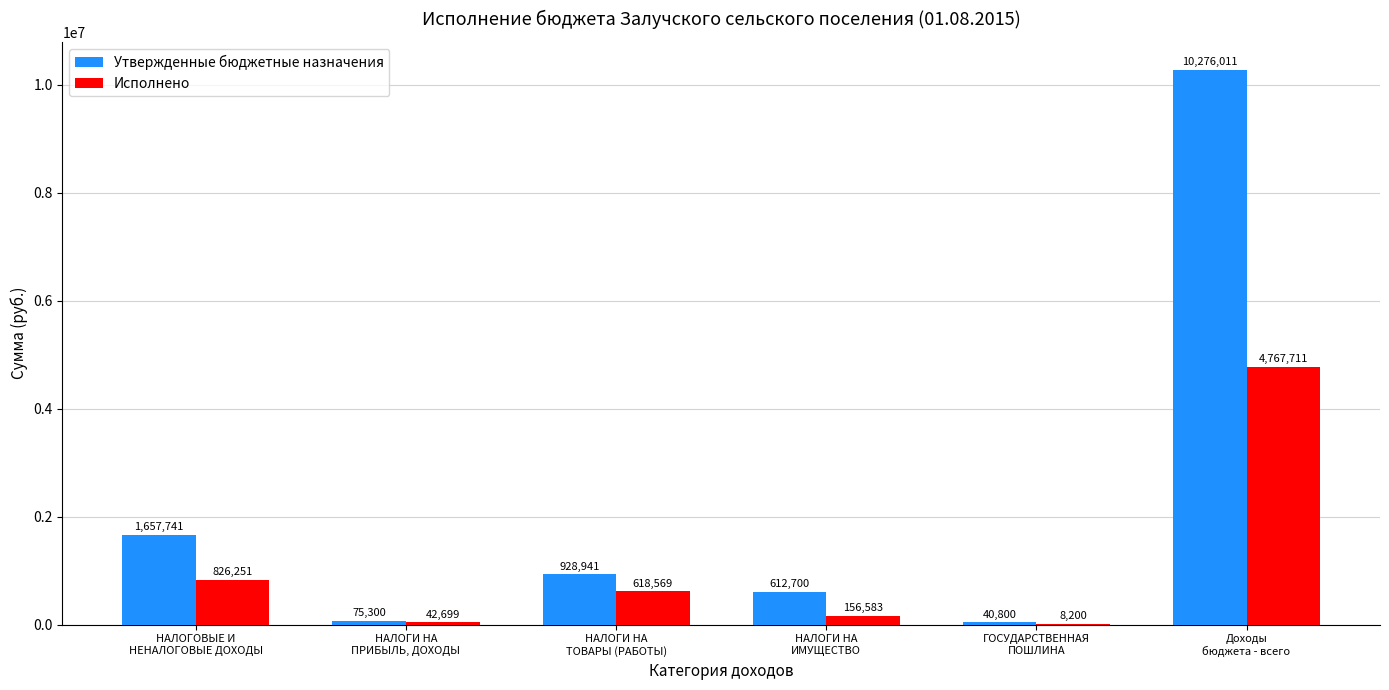

Which series has the largest total across all categories?

Утвержденные бюджетные назначения